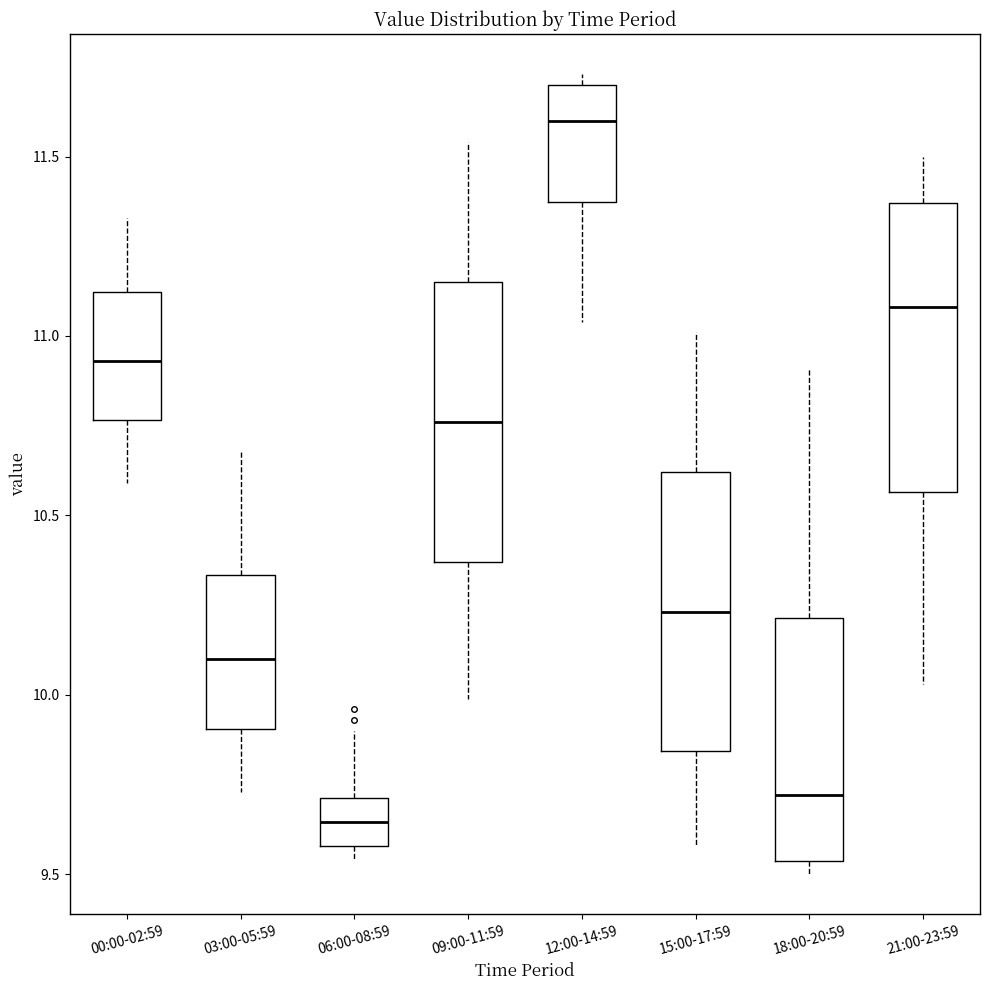

Where does the lower whisker of the box for 09:00-11:59 end on the y-axis? The values are not printed on the chart, so give them approximately, as read against the axis.

10.00